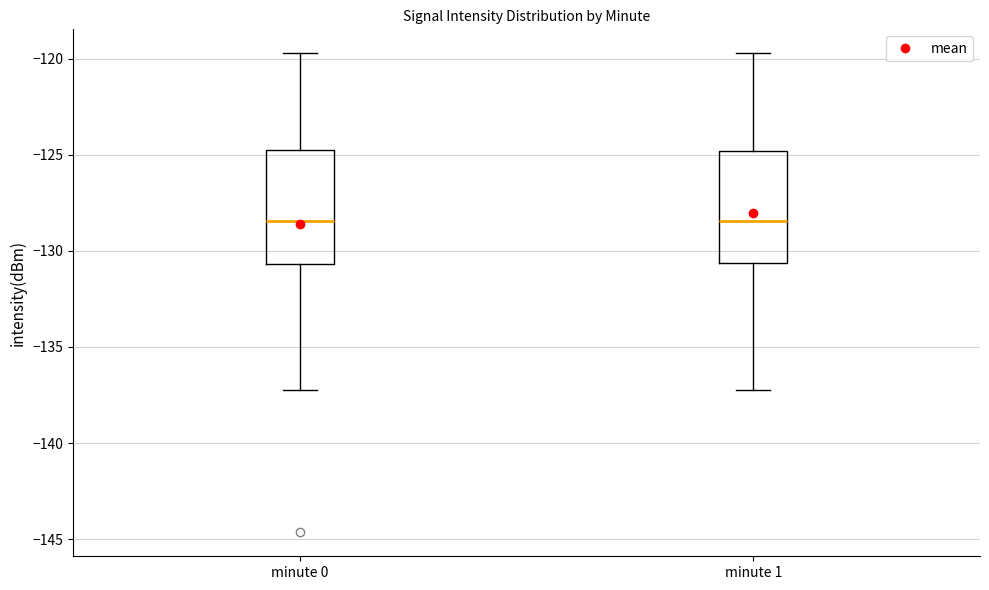

Where is the lower edge of the box for minute 0 on the y-axis? The values are not printed on the chart, so give them approximately, as read against the axis.

-130.5